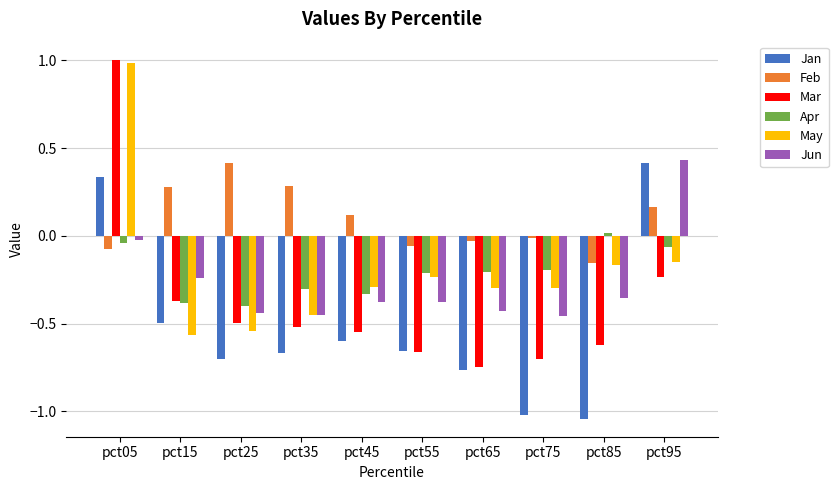

Which series changed the most between pct05 and pct45?

Mar